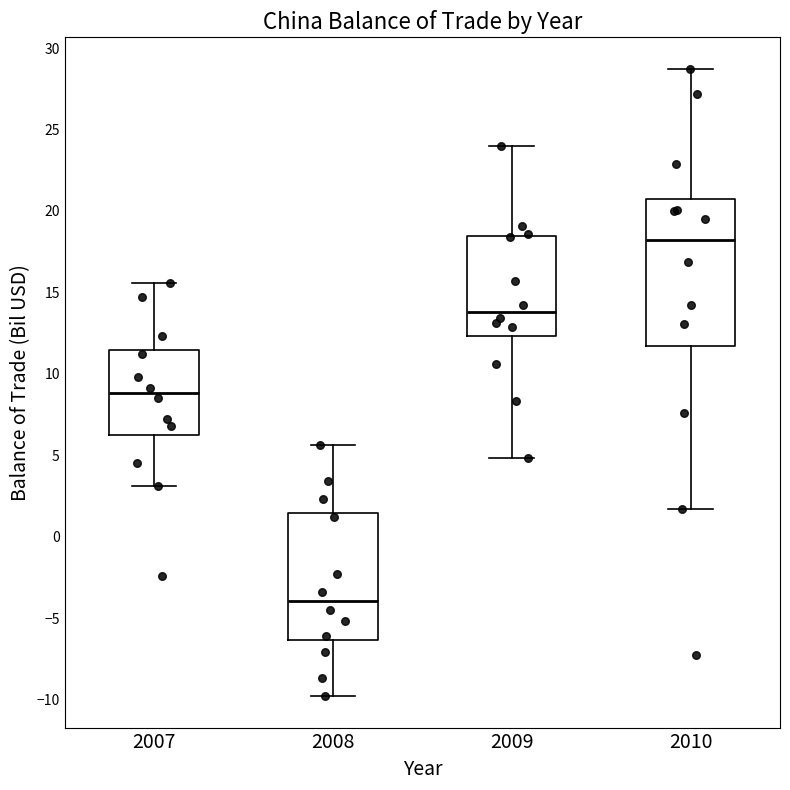

Reading left to right, read every box against the y-axis: the position of its median line, the range the box covers, and the ends of its whiskers. The values are not printed on the chart, so give them approximately, as read against the axis.

2007: median 9.0, box 6.0 to 11.5, whiskers 3.0 to 15.5
2008: median -4.0, box -6.5 to 1.5, whiskers -10.0 to 5.5
2009: median 14.0, box 12.5 to 18.5, whiskers 5.0 to 24.0
2010: median 18.0, box 11.5 to 21.0, whiskers 1.5 to 28.5